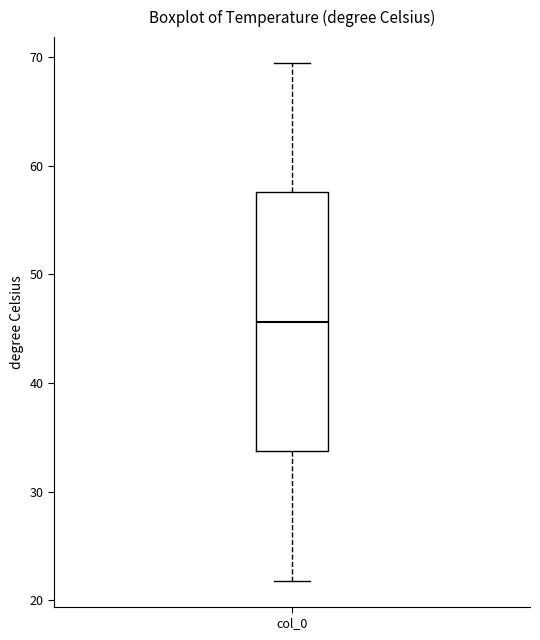

Where is the lower edge of the box for col_0 on the y-axis? The values are not printed on the chart, so give them approximately, as read against the axis.

34